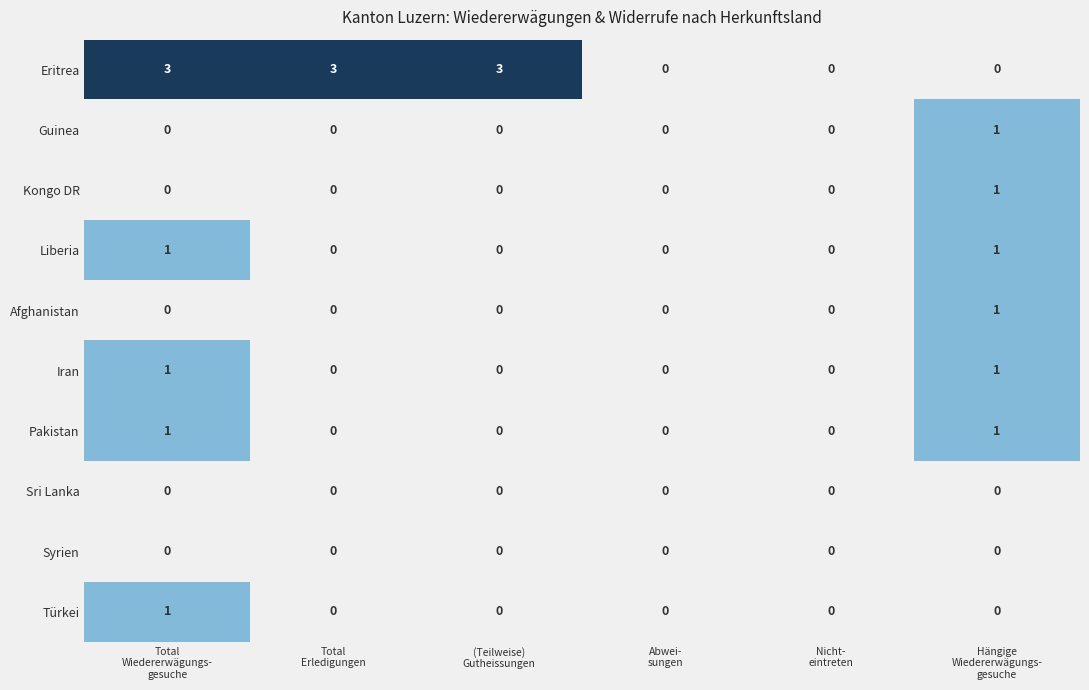

How many Liberia values are between 0 and 1?

6